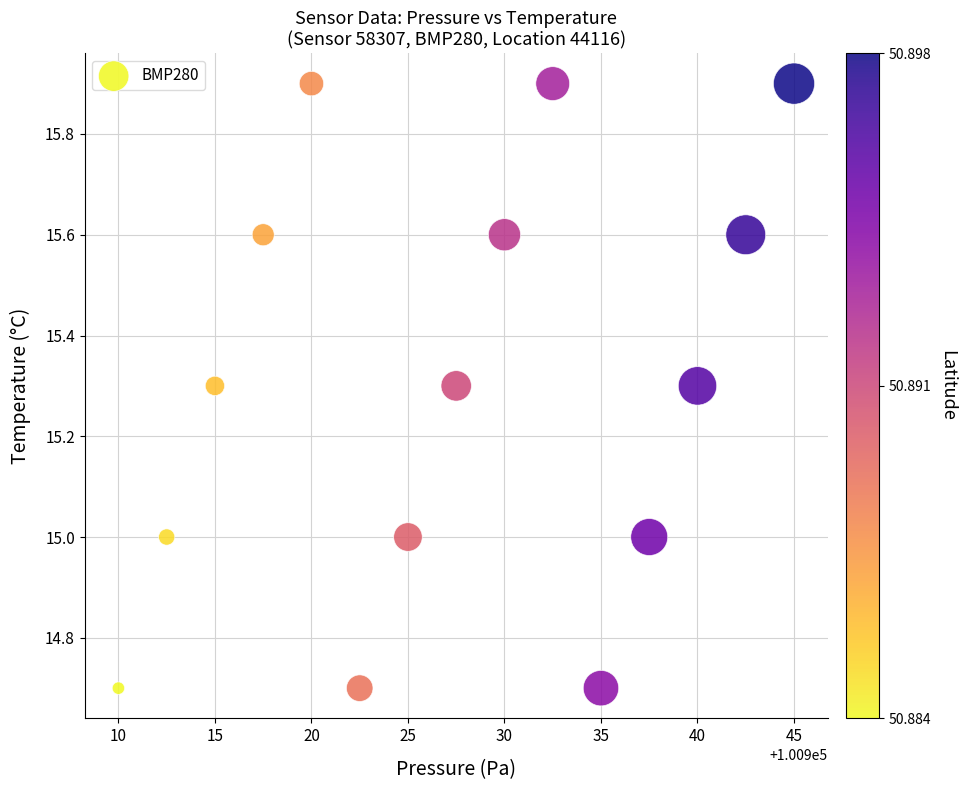

What is the range of Y values (max minus min)?

1.2